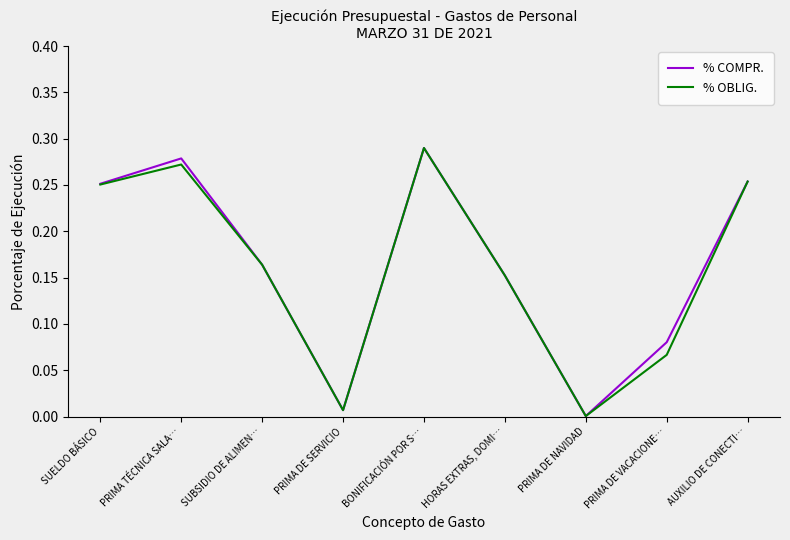

What position from the left is PRIMA TÉCNICA SALA…?

2